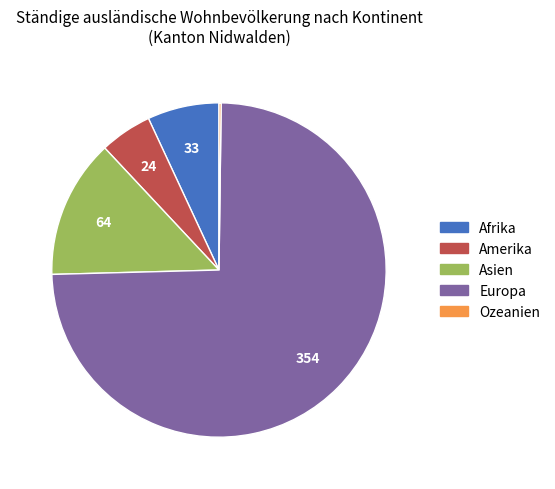

Between Amerika and Afrika, which is larger?

Afrika